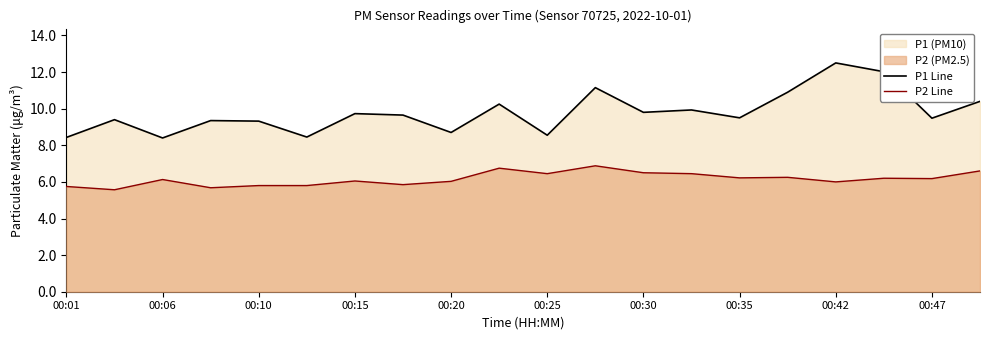

Is it true that P2 Line equals 6.5 at 00:30?

True